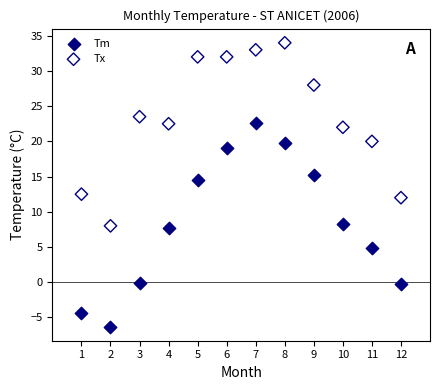

Which series reaches the maximum Y coordinate?

Tx